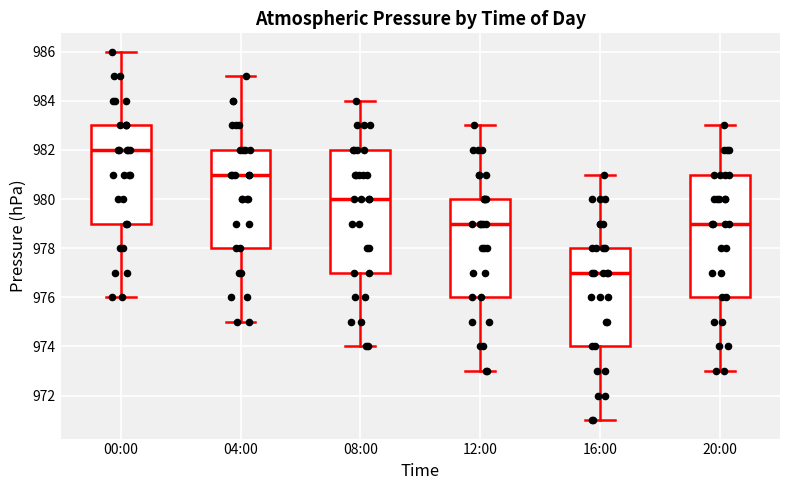

Where does the lower whisker of the box for 00:00 end on the y-axis? The values are not printed on the chart, so give them approximately, as read against the axis.

976